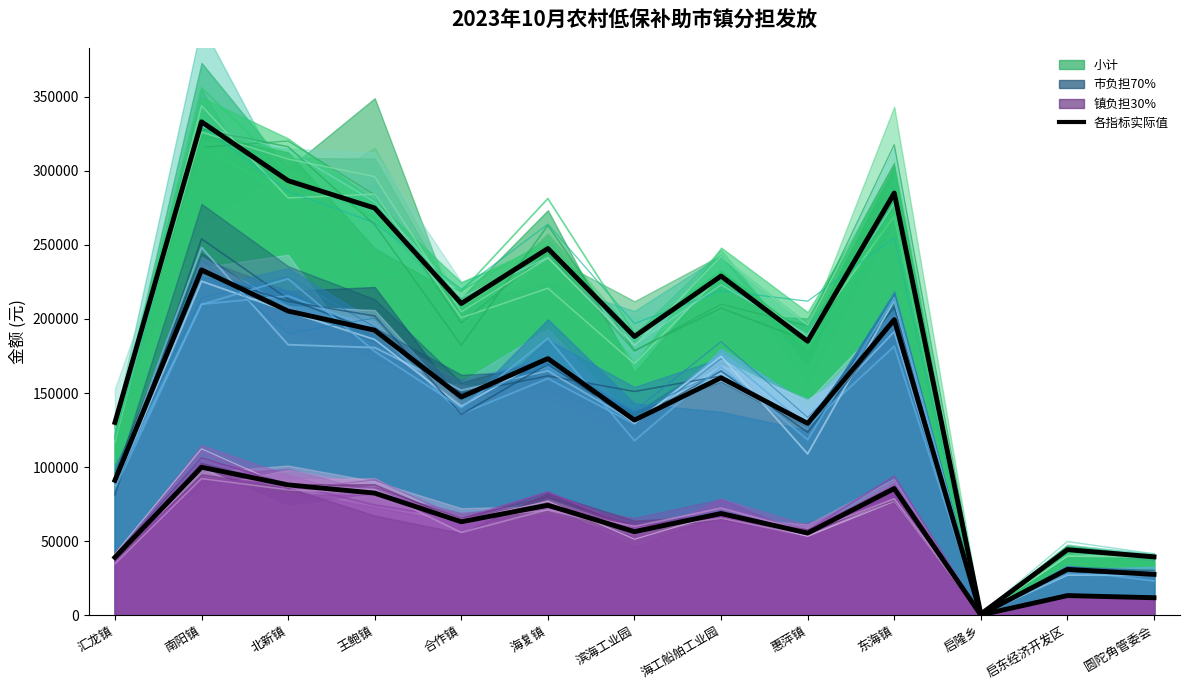

At 海工船舶工业园, list the series in order from smallest to largest.

镇负担30%, 市负担70%, 小计